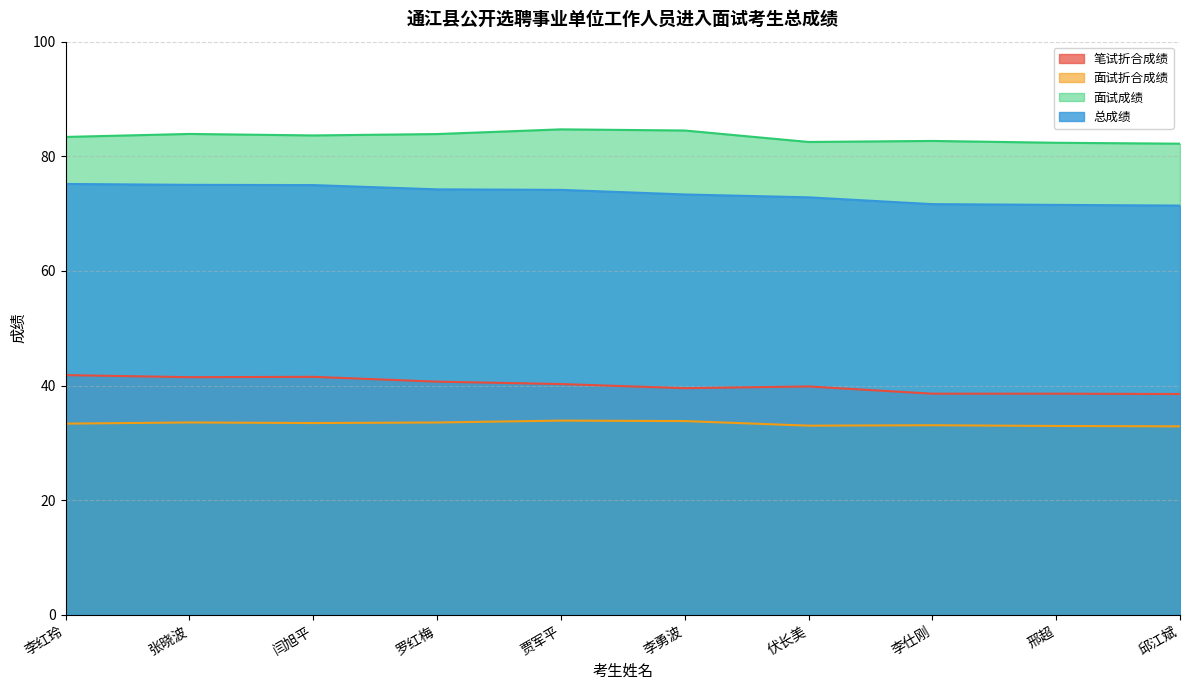

What is the average value of the 面试成绩 series?

83.4